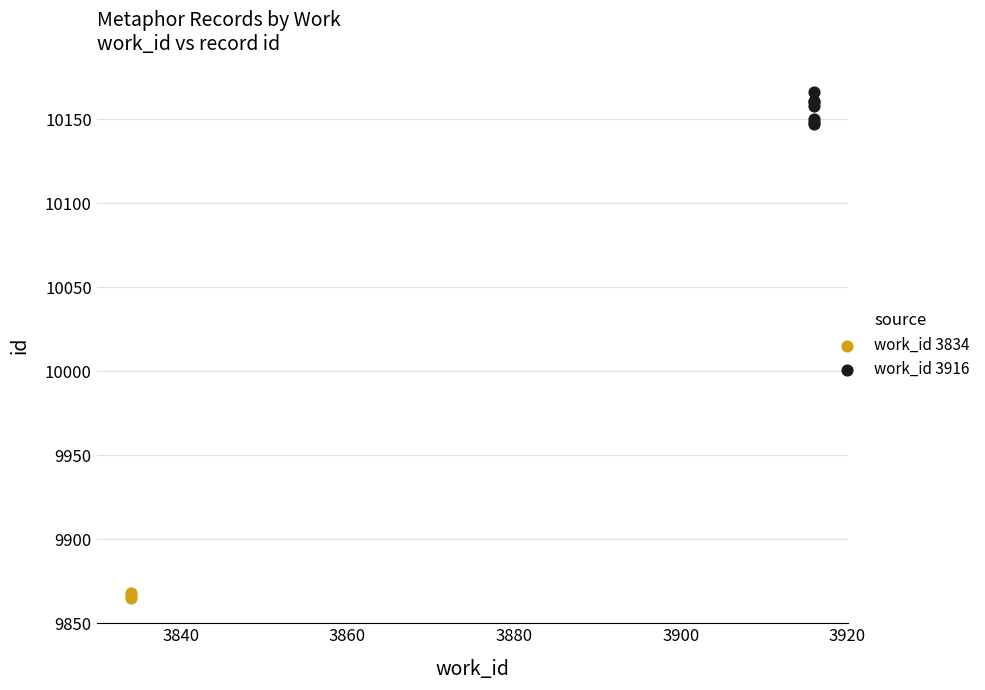

Which series reaches the maximum Y coordinate?

work_id 3916